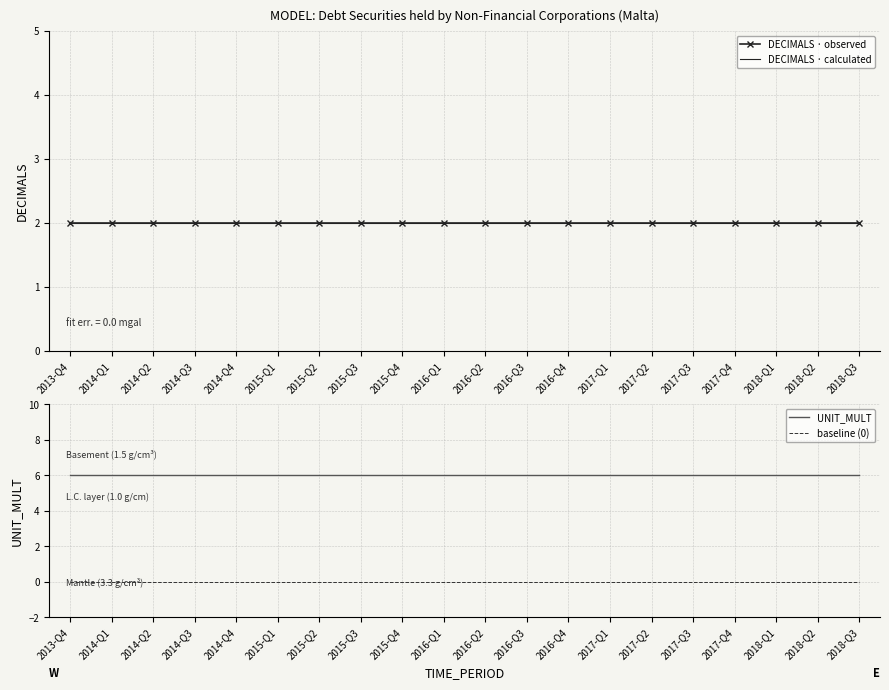

At which category is the sum across all series the highest?

2013-Q4